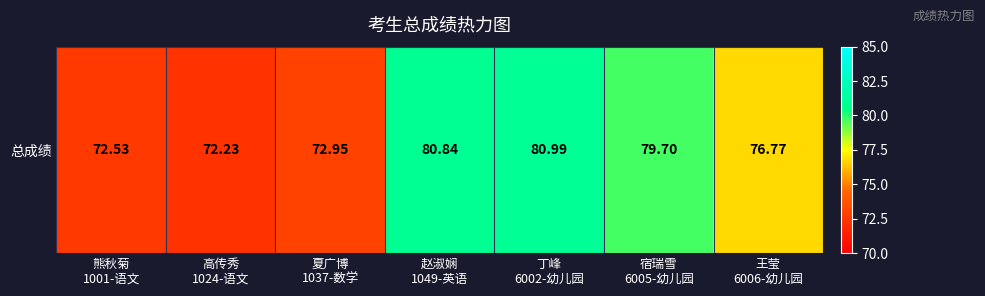

Approximately how many times larger is the value at 高传秀
1024-语文 compared to 丁峰
6002-幼儿园?

0.9